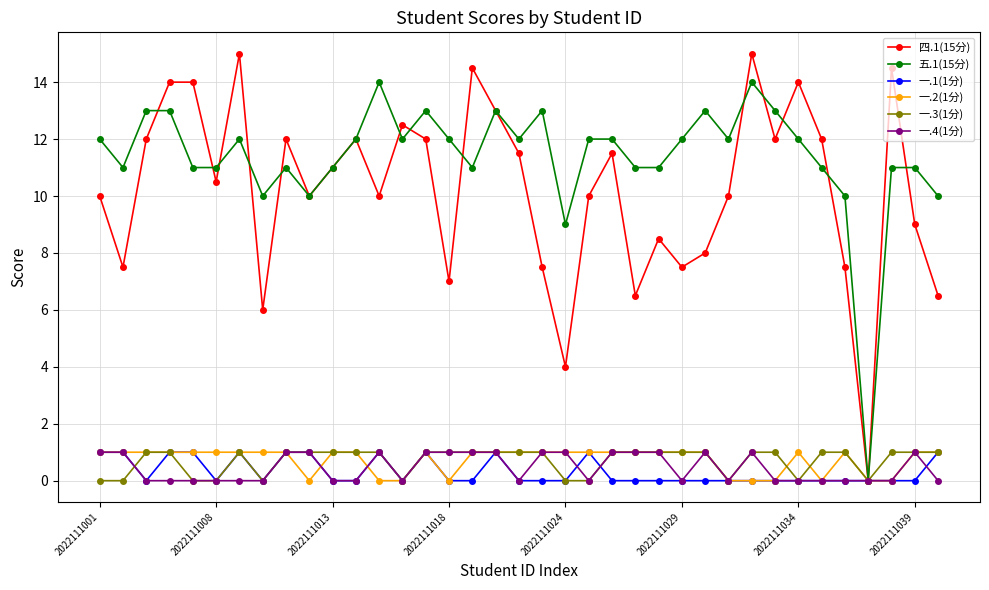

Count the 一.4(1分) values in the range 0 to 1.

37